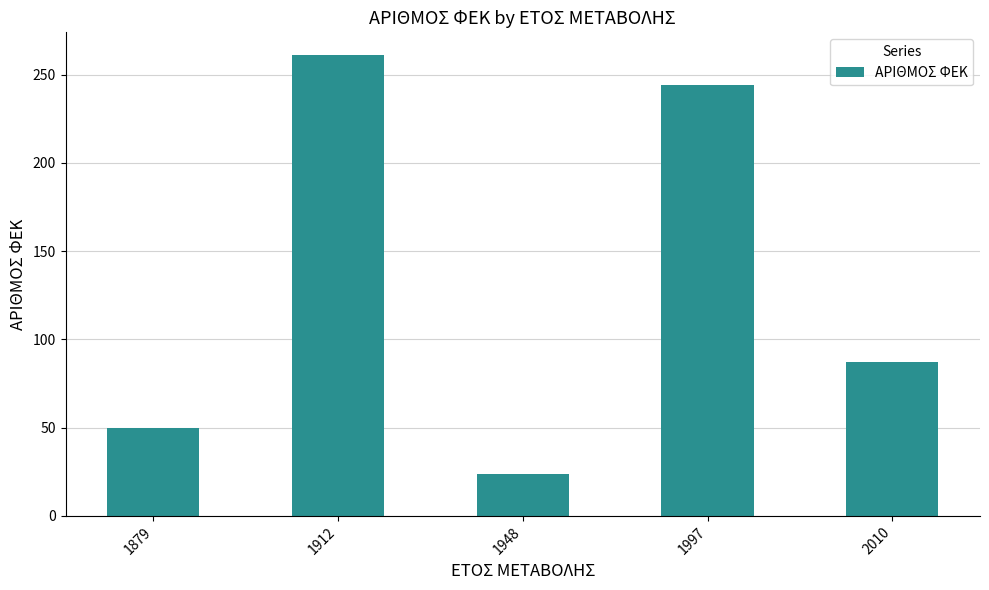

Reading right to left, extract all data points from this chart.

2010=87	1997=244	1948=24	1912=261	1879=50